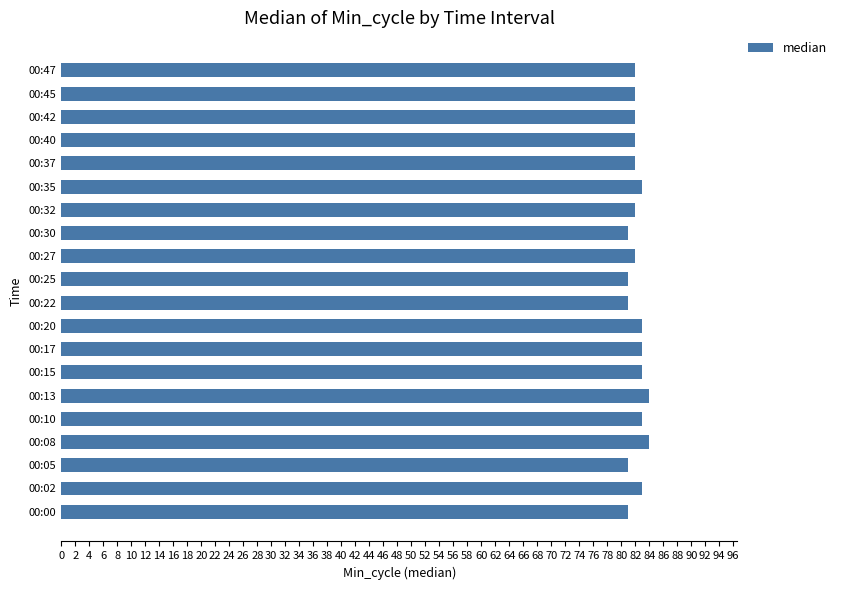

Reading bottom to top, what are all the values shown in this chart?

00:00=81	00:02=83	00:05=81	00:08=84	00:10=83	00:13=84	00:15=83	00:17=83	00:20=83	00:22=81	00:25=81	00:27=82	00:30=81	00:32=82	00:35=83	00:37=82	00:40=82	00:42=82	00:45=82	00:47=82